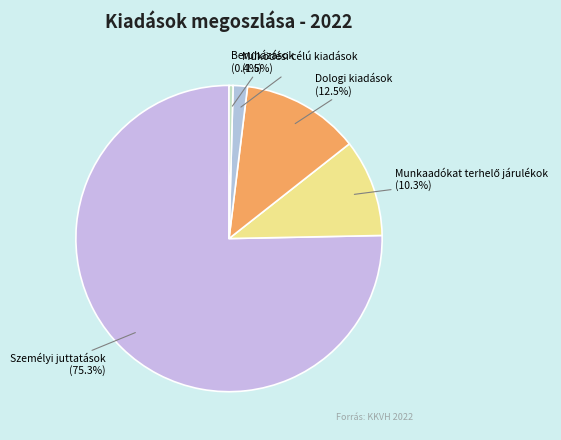

What percentage is NOT represented by Dologi kiadások?

87.5%